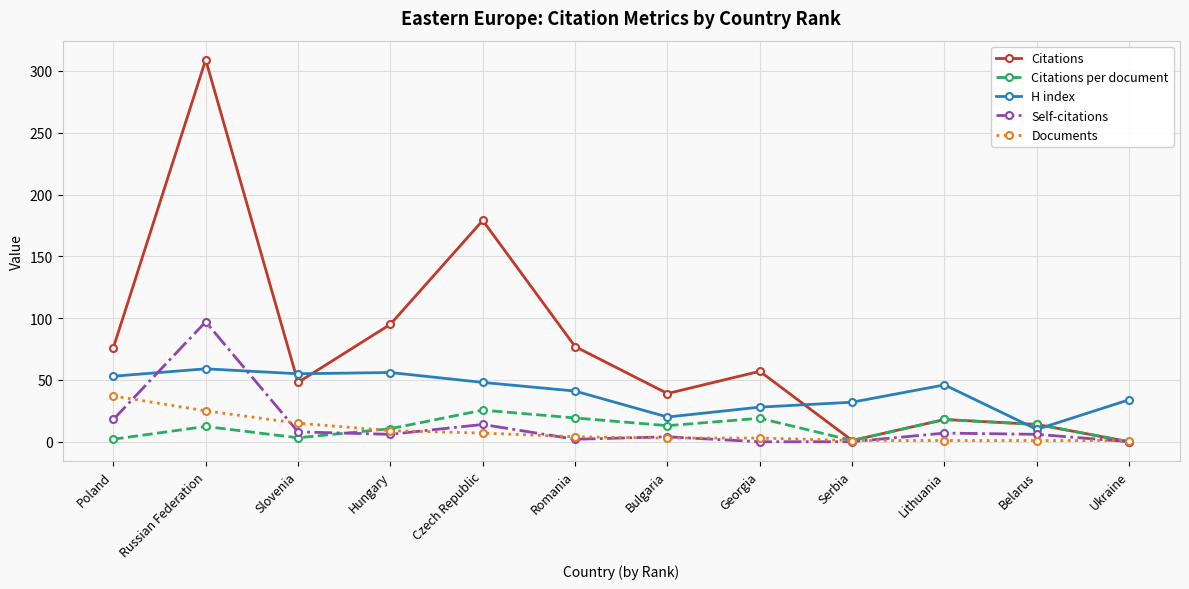

What is the total value across all series at Czech Republic?

273.6